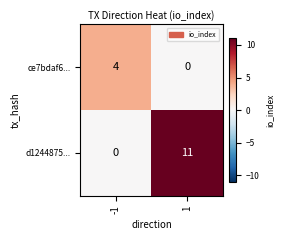

Reading left to right, list all the values displayed in this chart.

ce7bdaf6...: 4	0
d1244875...: 0	11